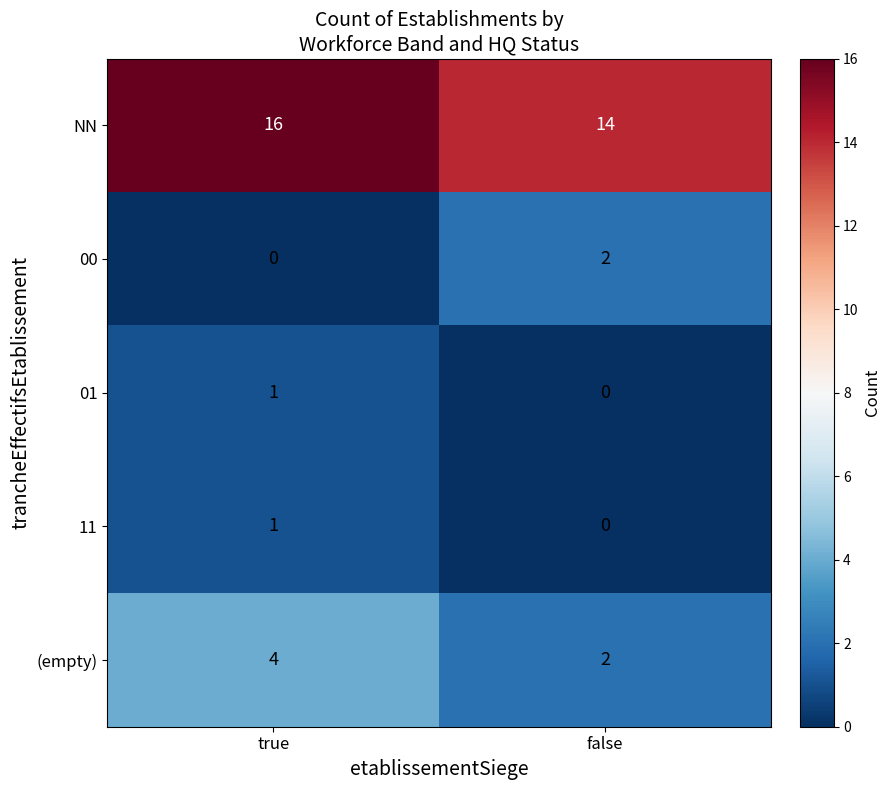

True or false: 11 has a value of 0 at true.

False